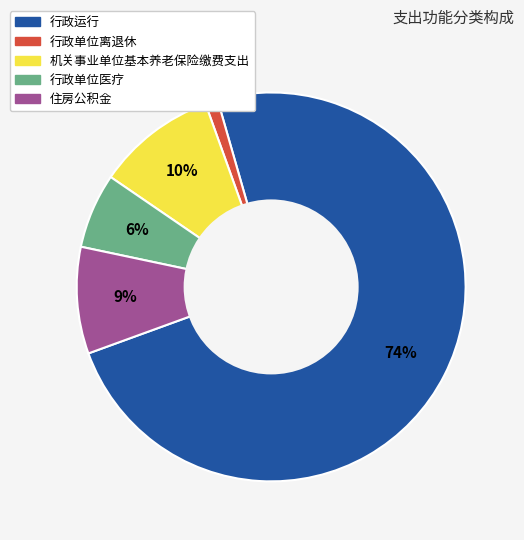

Do 行政单位医疗 and 住房公积金 together represent more than half of the pie?

No